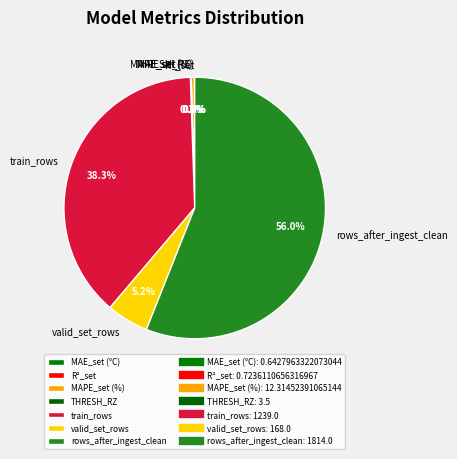

Which slice is the largest?

rows_after_ingest_clean